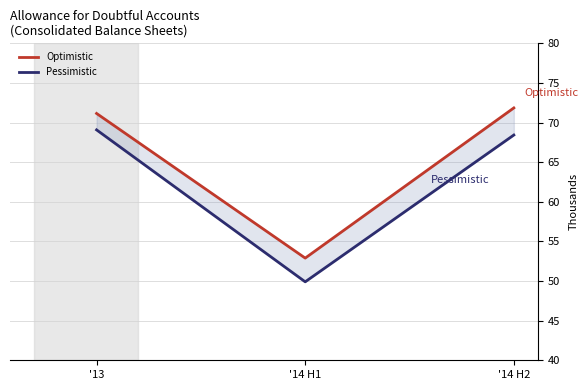

What position from the right is '13?

3